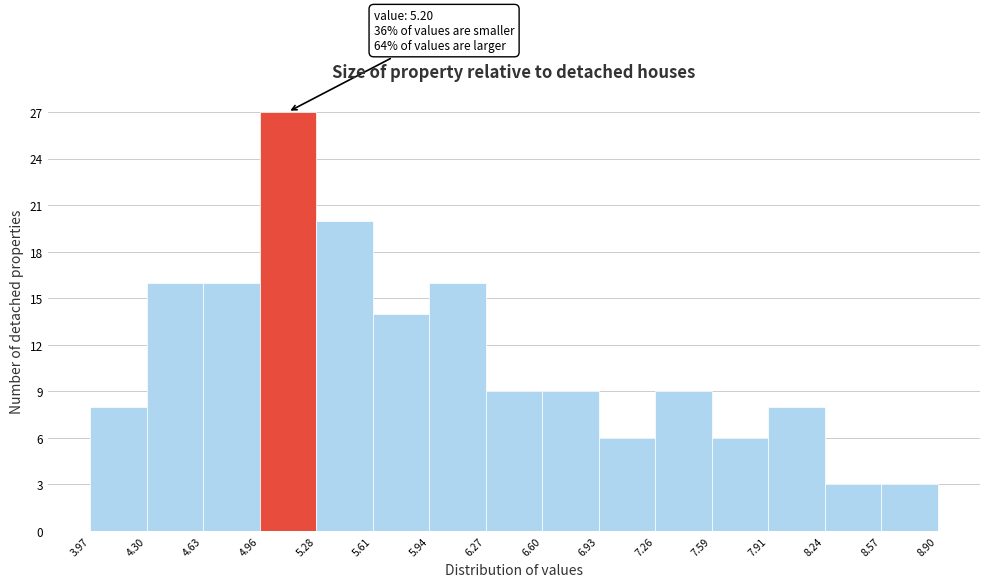

Over which range of the x-axis is the bar tallest?

4.96 to 5.28